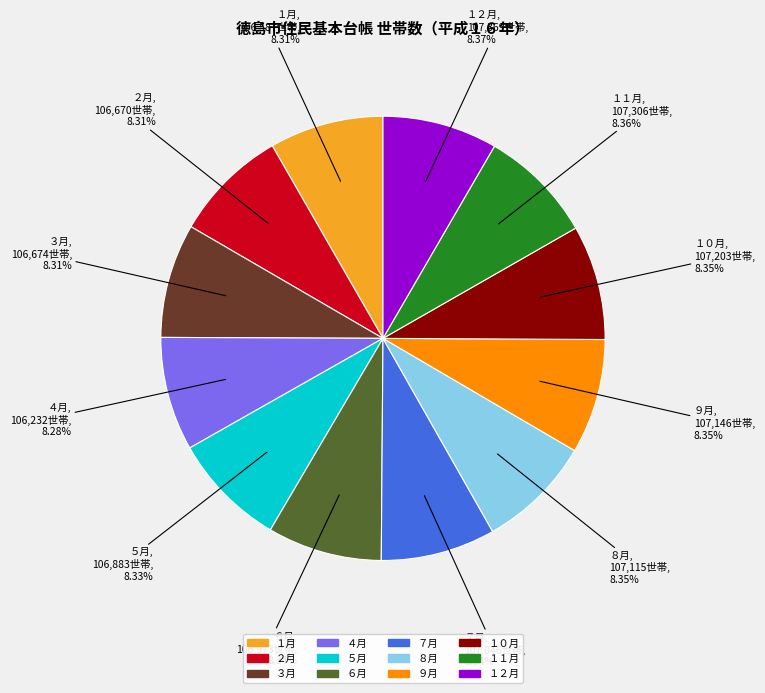

Does １２月 represent more than half of the total?

No